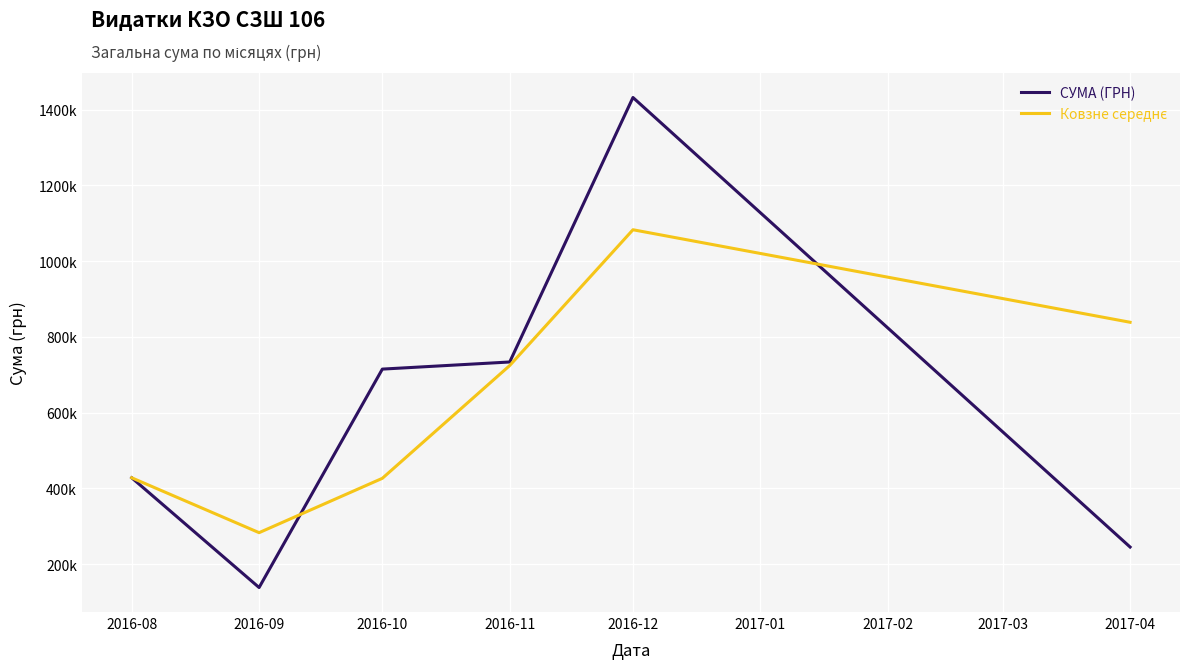

Does the chart have visible grid lines?

Yes